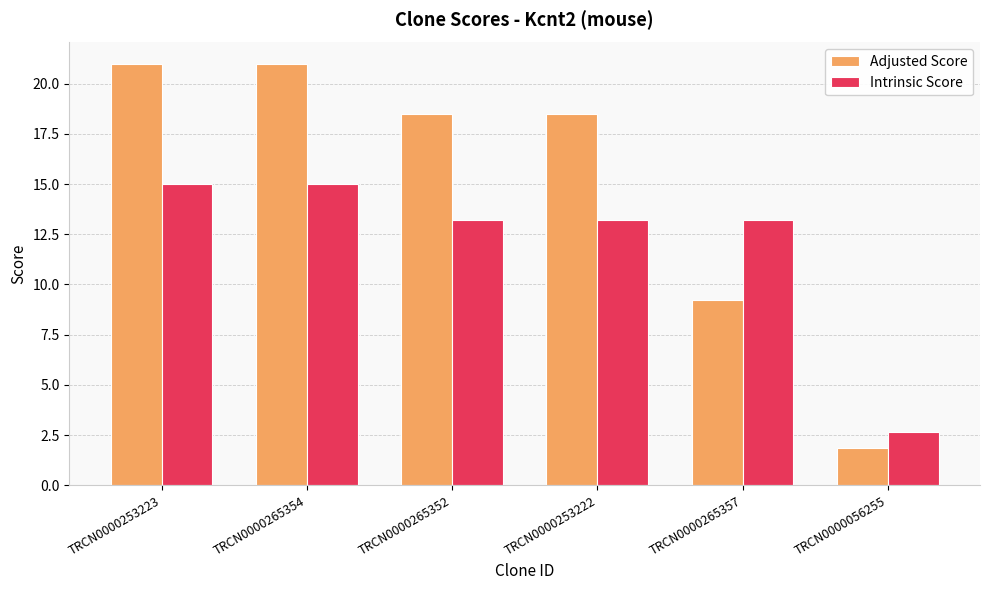

True or false: Adjusted Score has a value of 10.1 at TRCN0000265352.

False